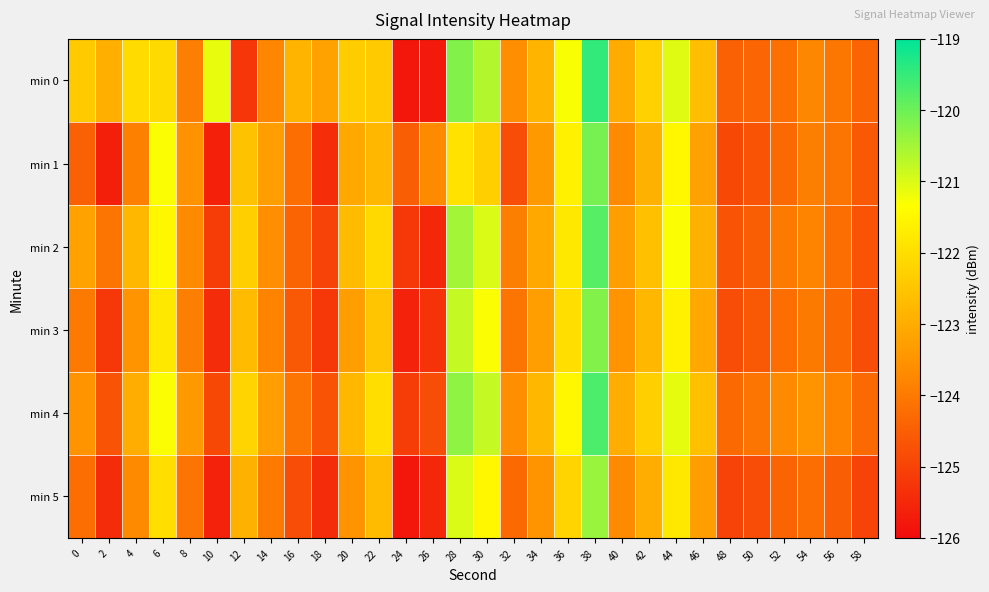

What is the spread (max minus min) of values at 32?

1.2